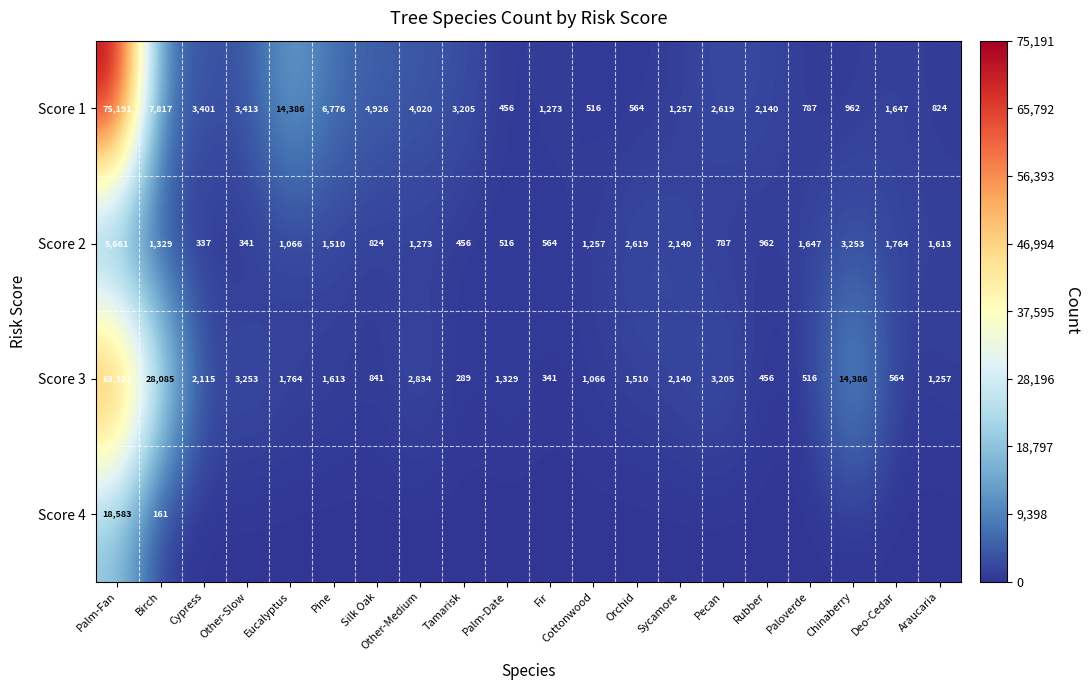

What is the minimum value for Score 2?

337